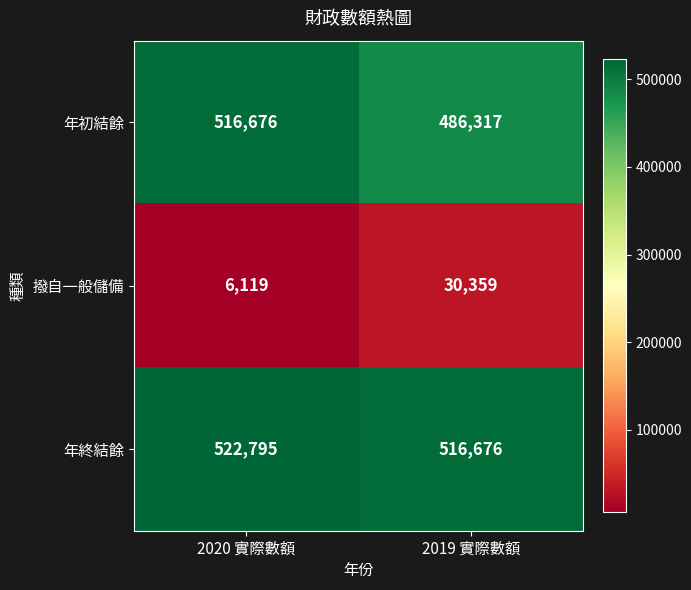

At which label does 年終結餘 reach its minimum?

2019 實際數額